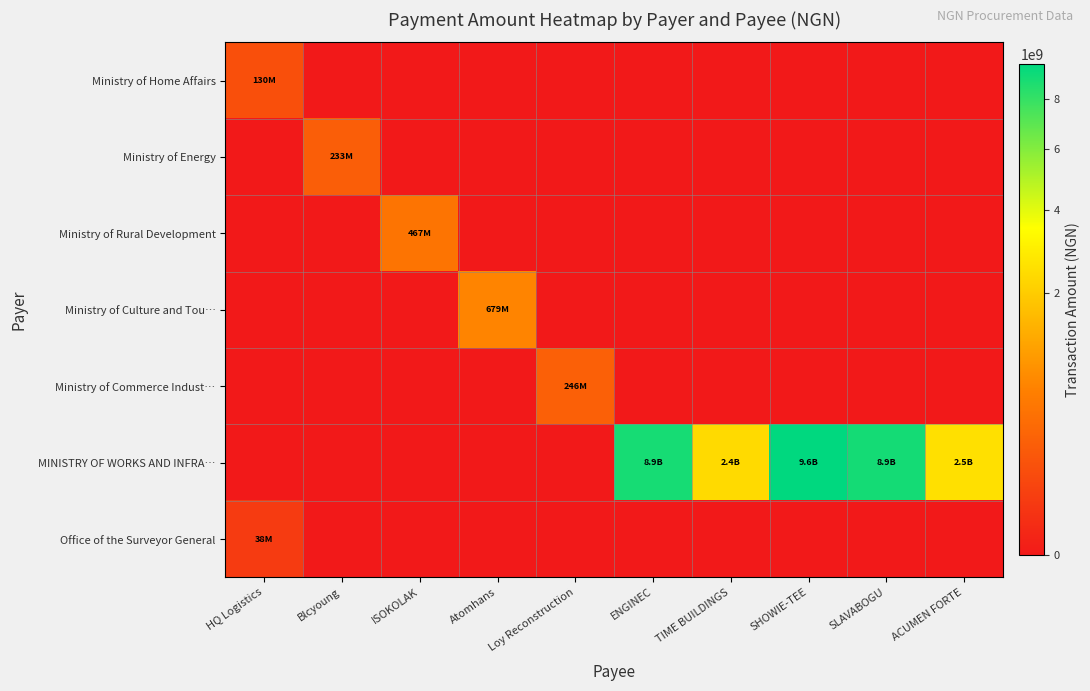

Reading left to right, what are all the values shown in this chart?

Ministry of Home Affairs: HQ Logistics=130000000	Blcyoung=0	ISOKOLAK=0	Atomhans=0	Loy Reconstruction=0	ENGINEC=0	TIME BUILDINGS=0	SHOWIE-TEE=0	SLAVABOGU=0	ACUMEN FORTE=0
Ministry of Energy: HQ Logistics=0	Blcyoung=232805400	ISOKOLAK=0	Atomhans=0	Loy Reconstruction=0	ENGINEC=0	TIME BUILDINGS=0	SHOWIE-TEE=0	SLAVABOGU=0	ACUMEN FORTE=0
Ministry of Rural Development: HQ Logistics=0	Blcyoung=0	ISOKOLAK=467375500	Atomhans=0	Loy Reconstruction=0	ENGINEC=0	TIME BUILDINGS=0	SHOWIE-TEE=0	SLAVABOGU=0	ACUMEN FORTE=0
Ministry of Culture and Tou…: HQ Logistics=0	Blcyoung=0	ISOKOLAK=0	Atomhans=678843462	Loy Reconstruction=0	ENGINEC=0	TIME BUILDINGS=0	SHOWIE-TEE=0	SLAVABOGU=0	ACUMEN FORTE=0
Ministry of Commerce Indust…: HQ Logistics=0	Blcyoung=0	ISOKOLAK=0	Atomhans=0	Loy Reconstruction=245766326	ENGINEC=0	TIME BUILDINGS=0	SHOWIE-TEE=0	SLAVABOGU=0	ACUMEN FORTE=0
MINISTRY OF WORKS AND INFRA…: HQ Logistics=0	Blcyoung=0	ISOKOLAK=0	Atomhans=0	Loy Reconstruction=0	ENGINEC=8913247918	TIME BUILDINGS=2371306289	SHOWIE-TEE=9614838149	SLAVABOGU=8945111443	ACUMEN FORTE=2541480299
Office of the Surveyor General: HQ Logistics=38460000	Blcyoung=0	ISOKOLAK=0	Atomhans=0	Loy Reconstruction=0	ENGINEC=0	TIME BUILDINGS=0	SHOWIE-TEE=0	SLAVABOGU=0	ACUMEN FORTE=0